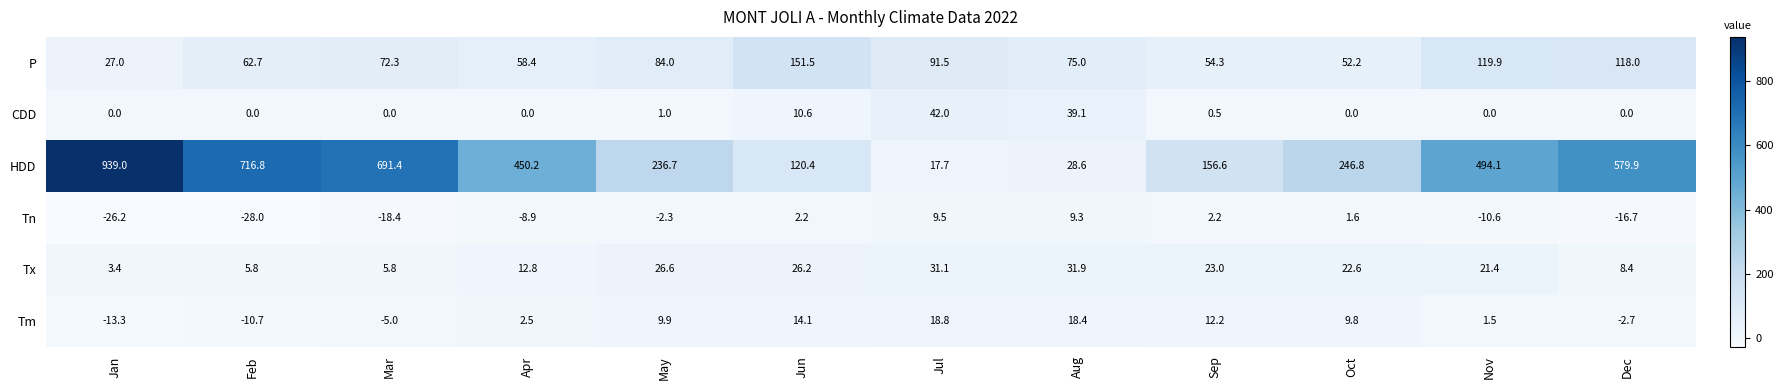

What is the minimum value shown in the chart?

-28.0